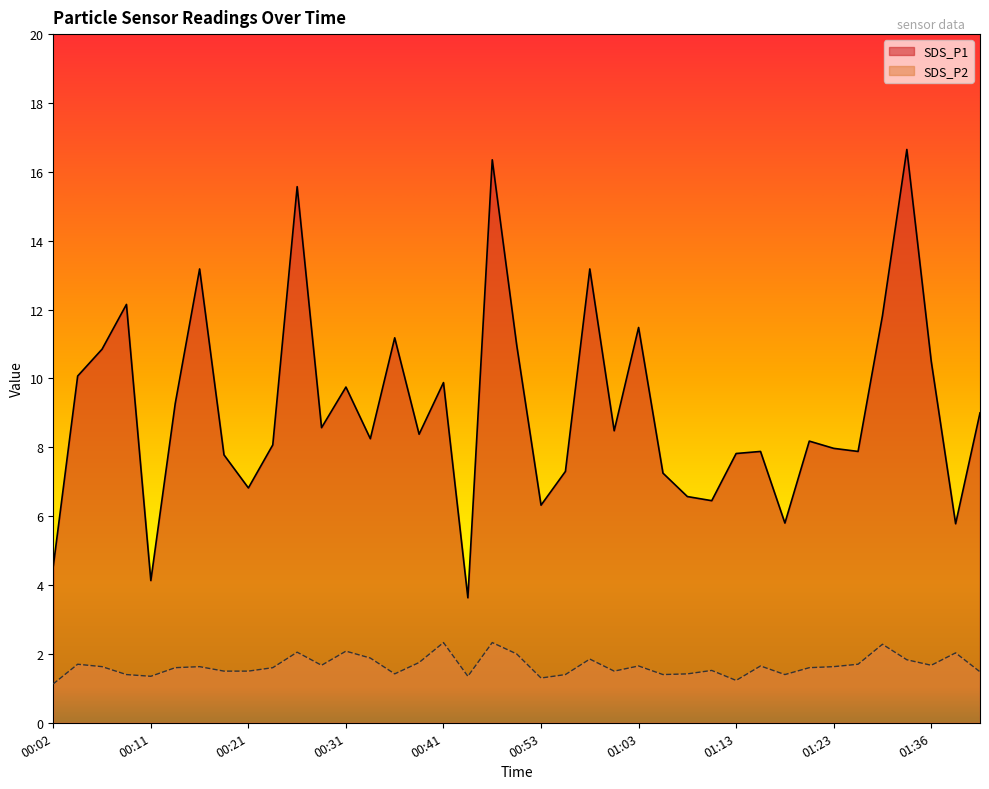

Read the SDS_P2 value at 00:24.

1.6